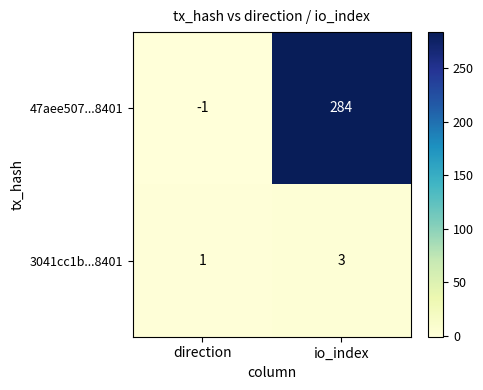

Which series has the largest total across all categories?

47aee507...8401